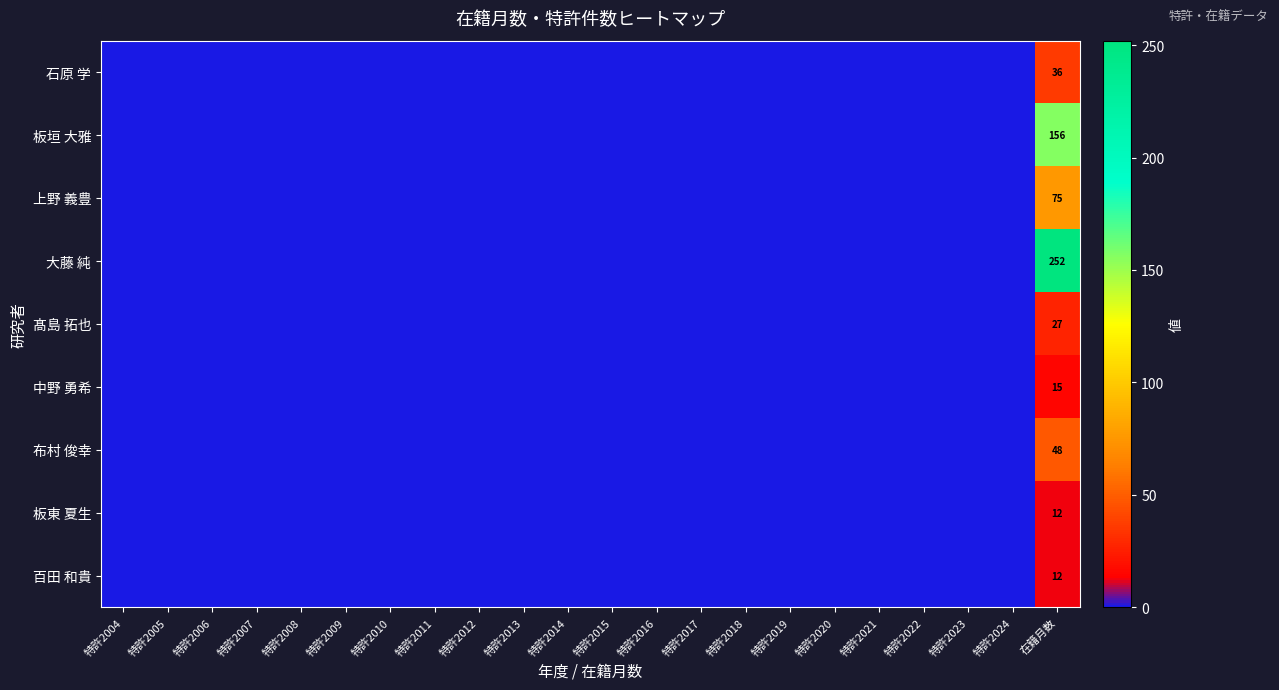

The 上野 義豊 series shows 75 at 在籍月数. True or false?

True